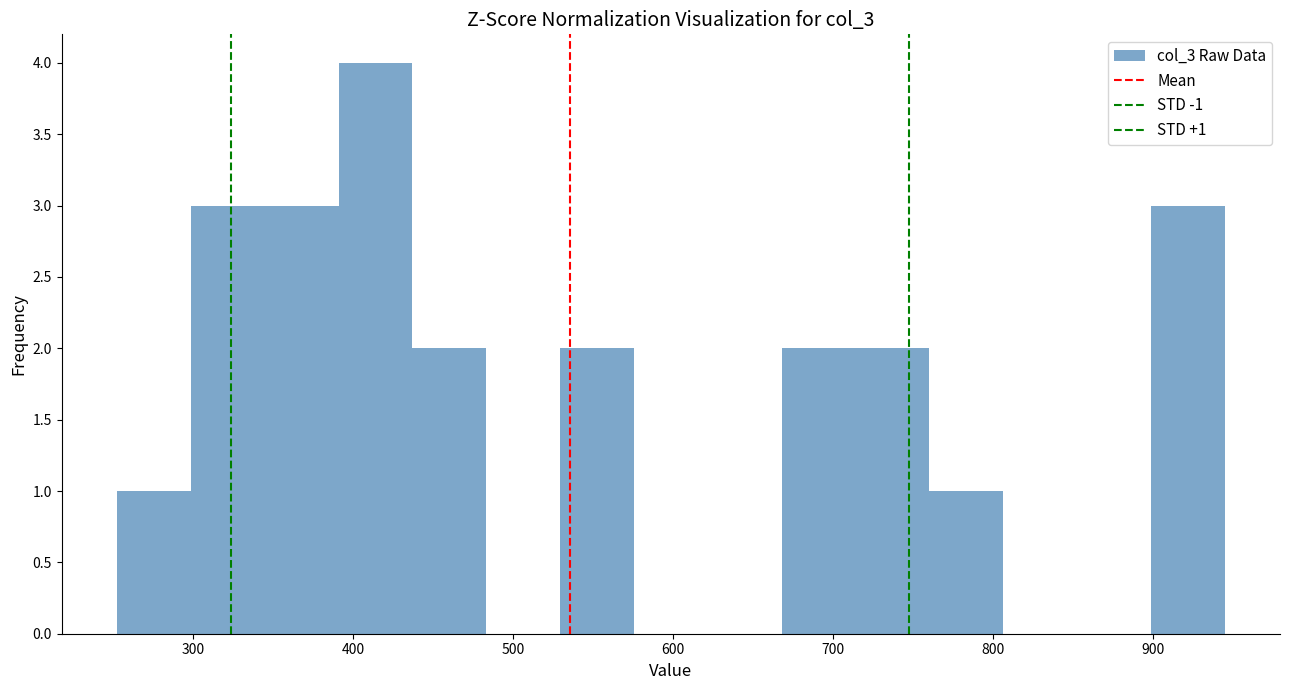

Which range on the x-axis has the tallest bar?

390 to 440